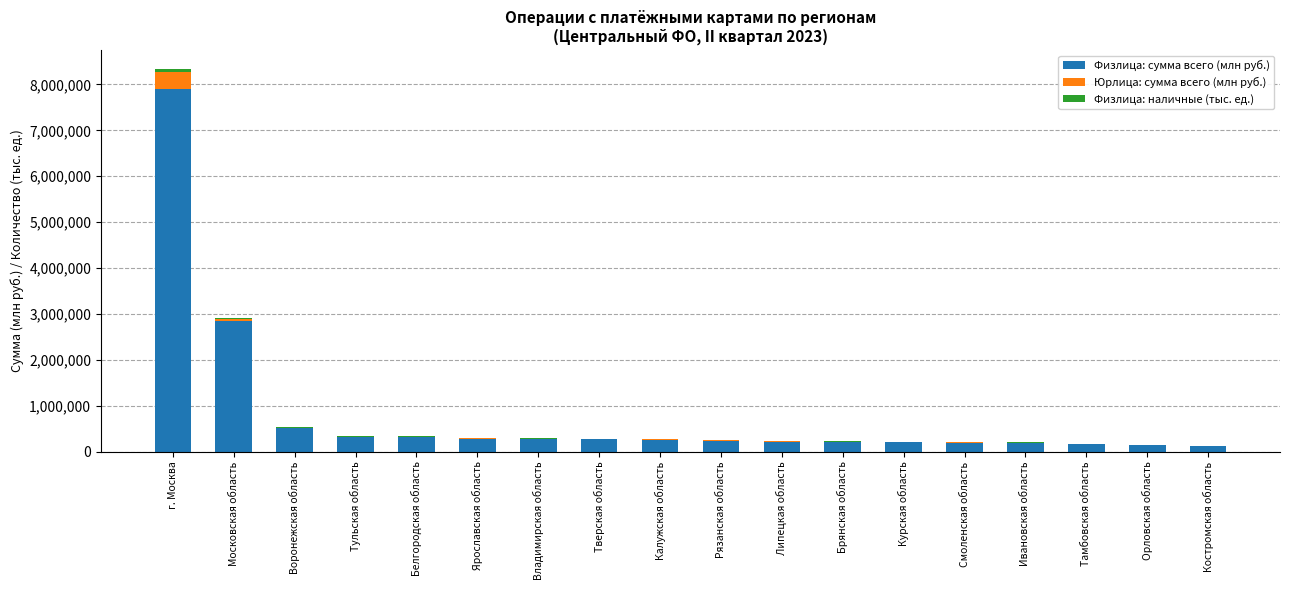

At which category is the sum across all series the highest?

г. Москва